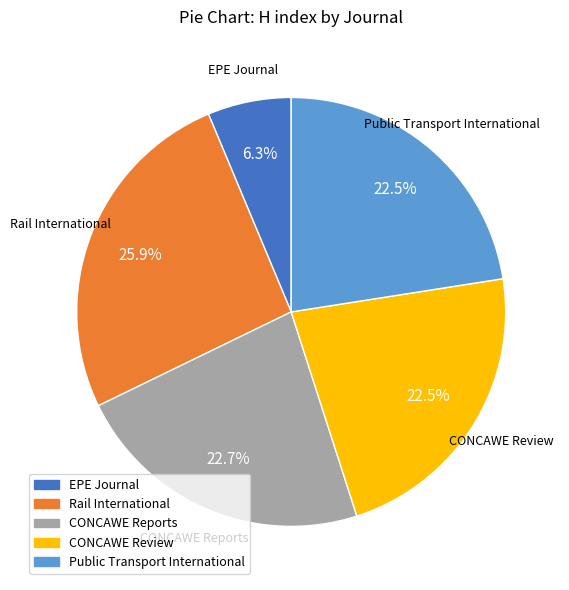

What percentage is the EPE Journal slice, to the nearest percent?

6%